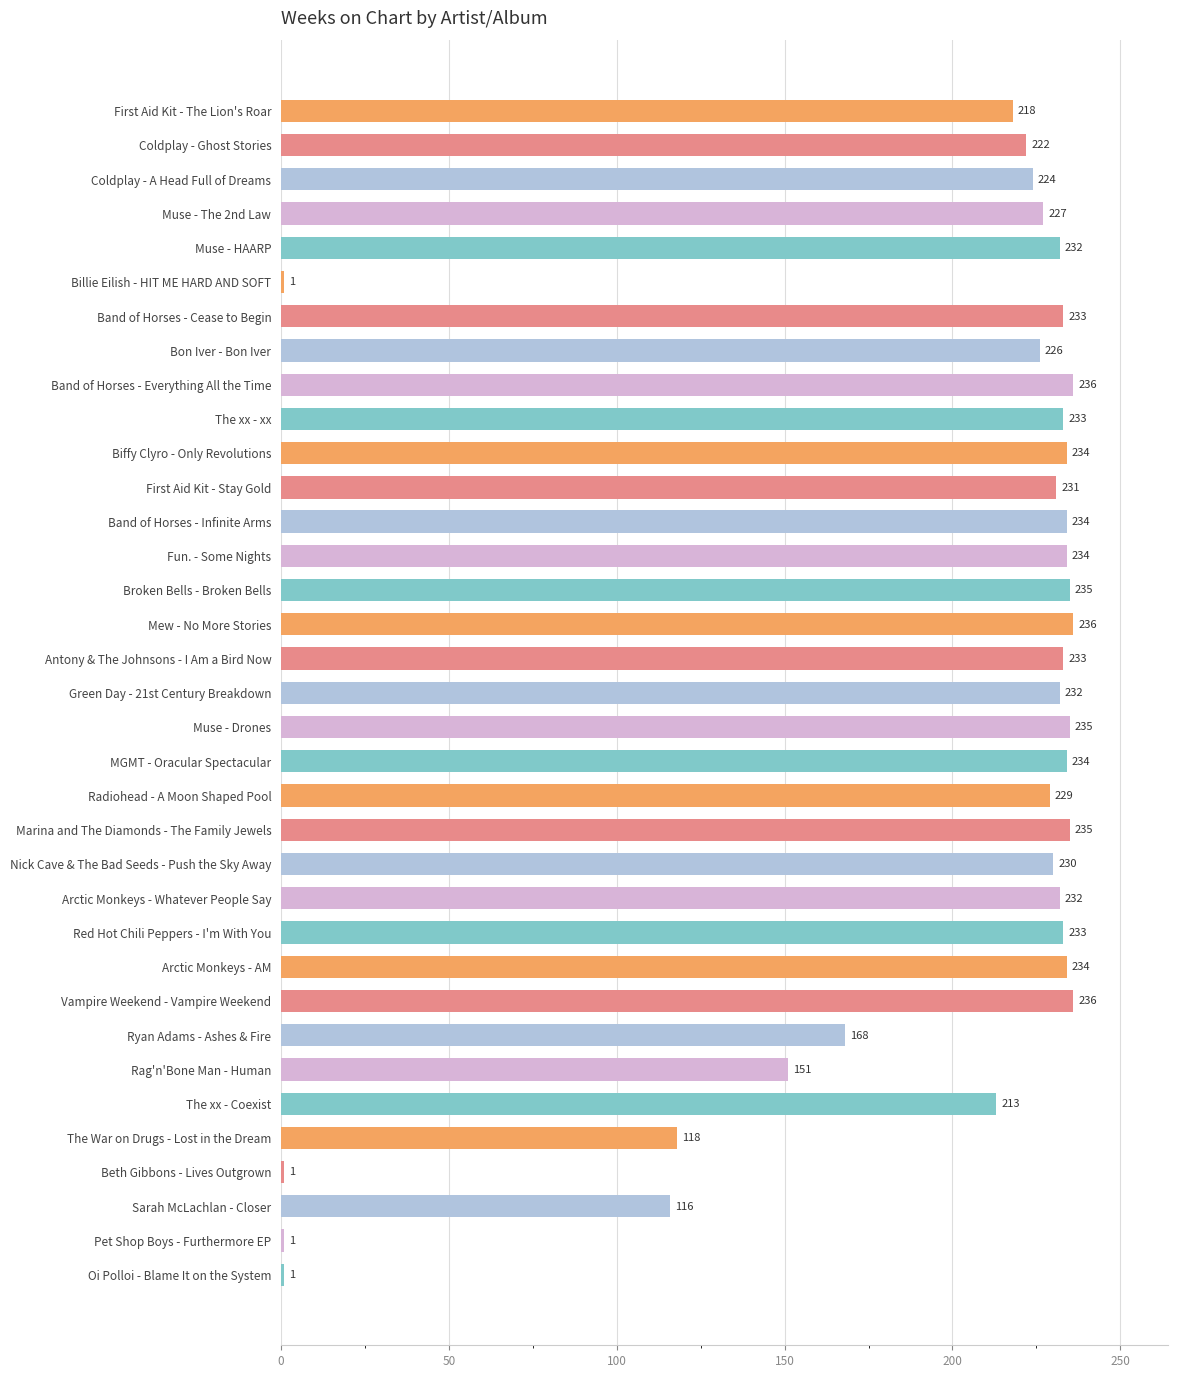

What is the minimum value shown in the chart?

1